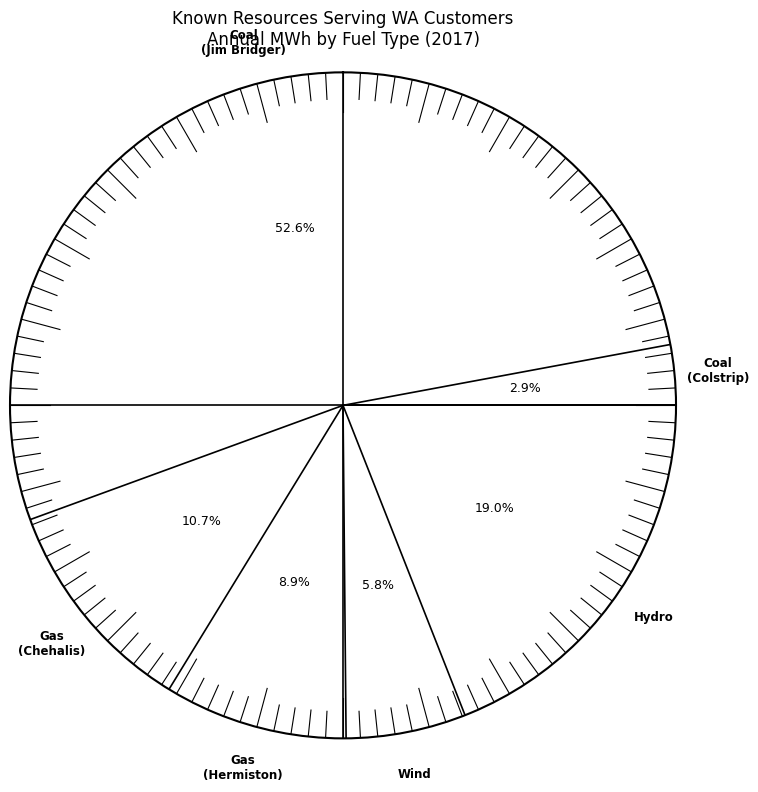

How many slices are in this pie chart?

6